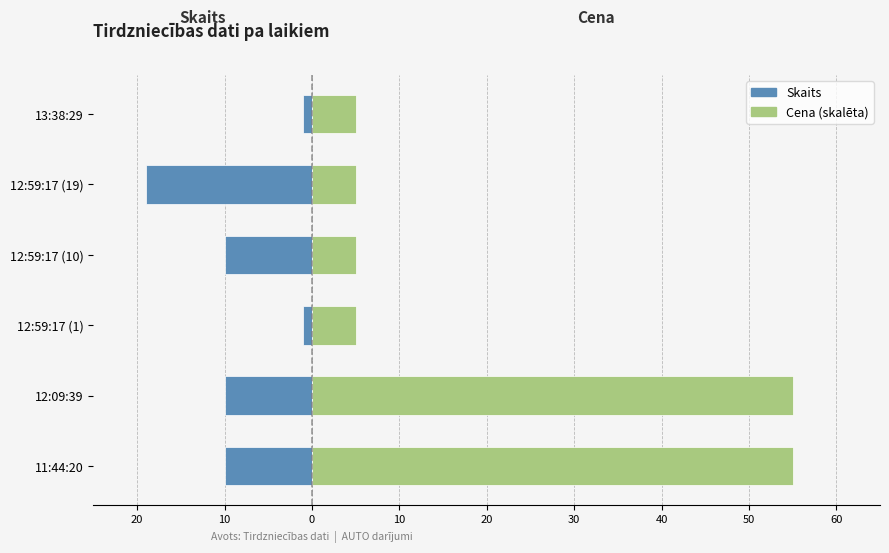

At 12:59:17 (19), list the series in order from smallest to largest.

Skaits, Cena (skalēta)